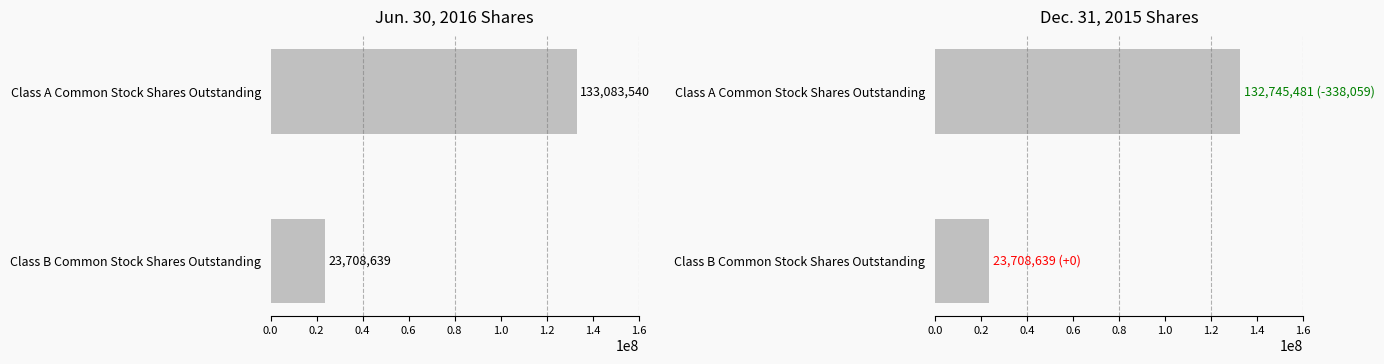

What is the highest value of the Jun. 30, 2016 series?

133083540